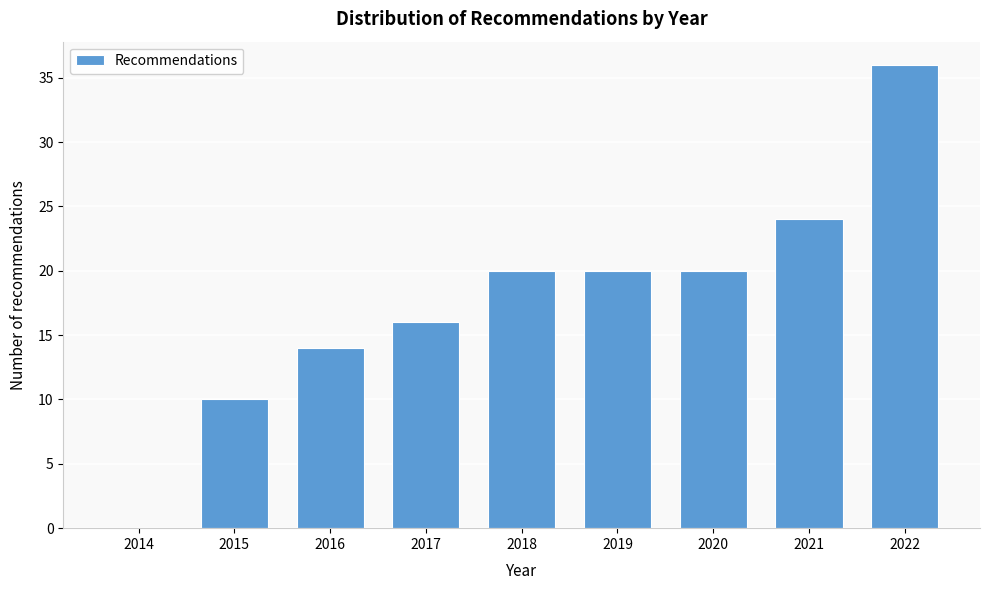

Reading left to right, list all the values displayed in this chart.

2014=0	2015=10	2016=14	2017=16	2018=20	2019=20	2020=20	2021=24	2022=36